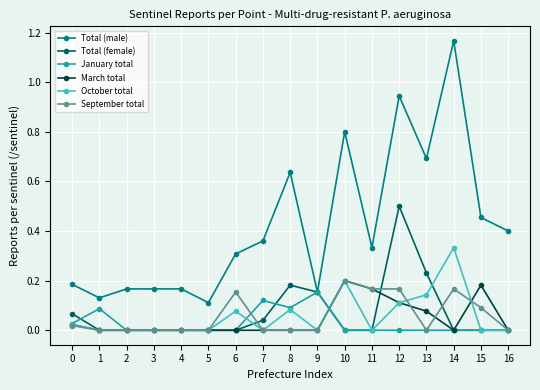

The March total series shows 0.0 at 6. True or false?

True